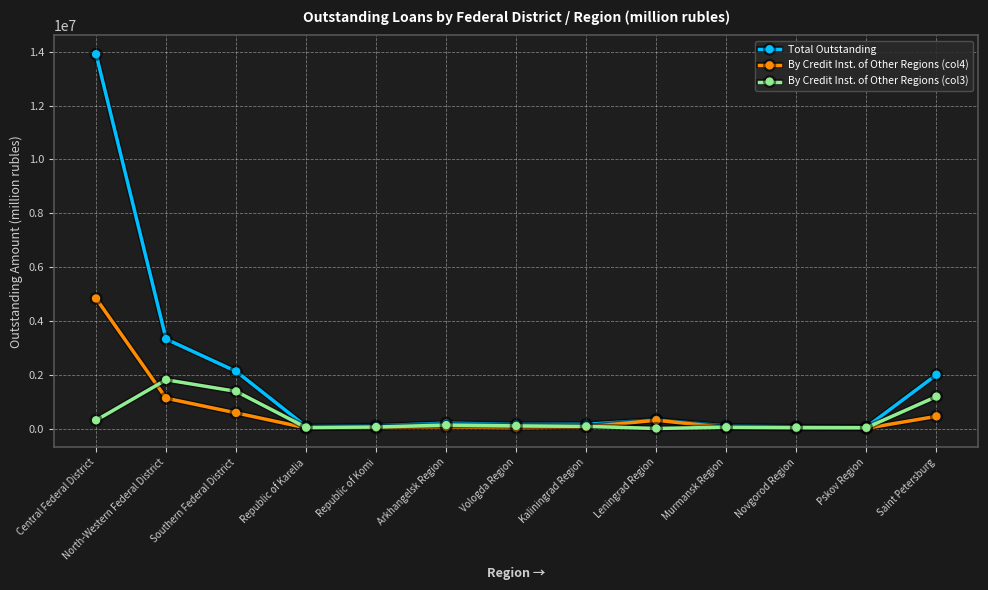

How many data points in By Credit Inst. of Other Regions (col4) are less than 70760?

6